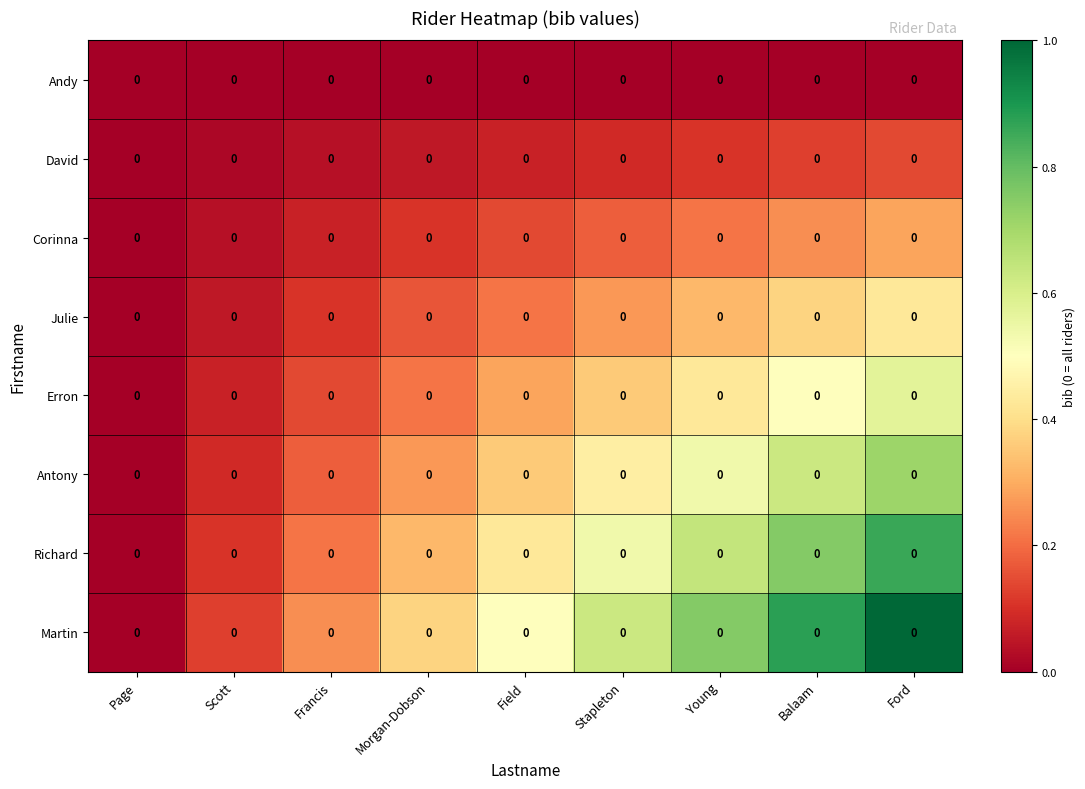

Count the number of categories in the chart.

9